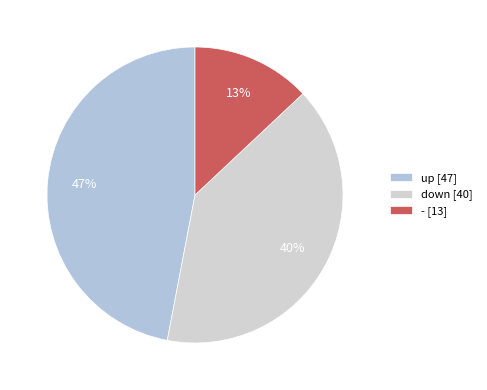

Which slice is the largest?

up